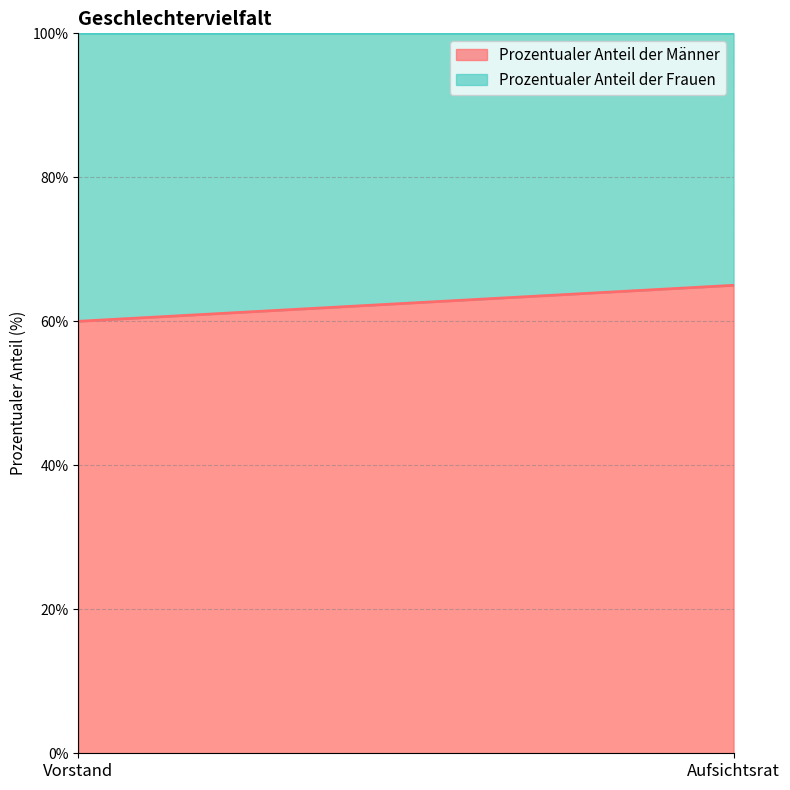

List the series in order of their peak value, highest first.

Prozentualer Anteil der Männer, Prozentualer Anteil der Frauen